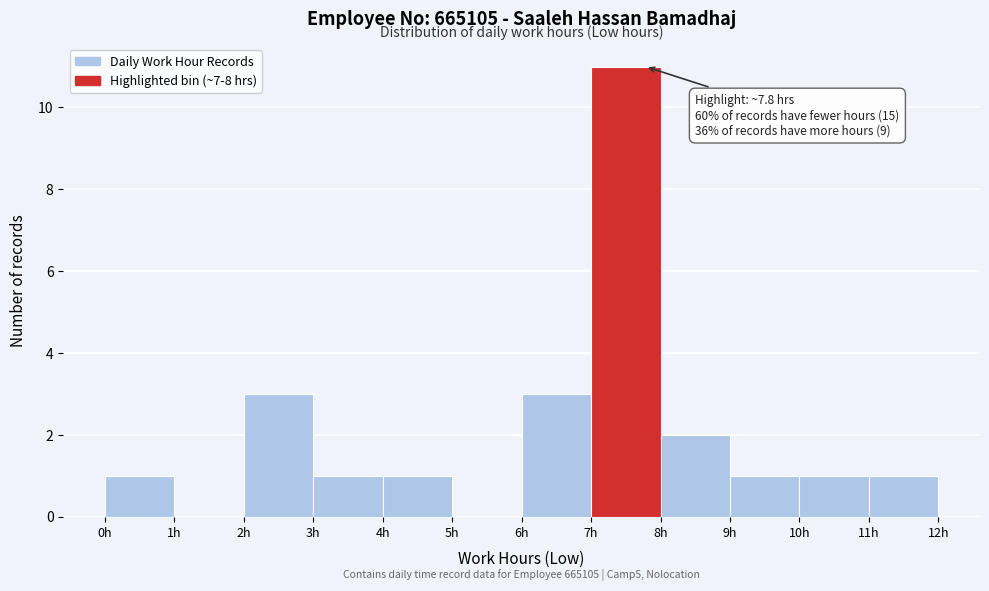

Over which range of the x-axis is the bar tallest?

7 to 8